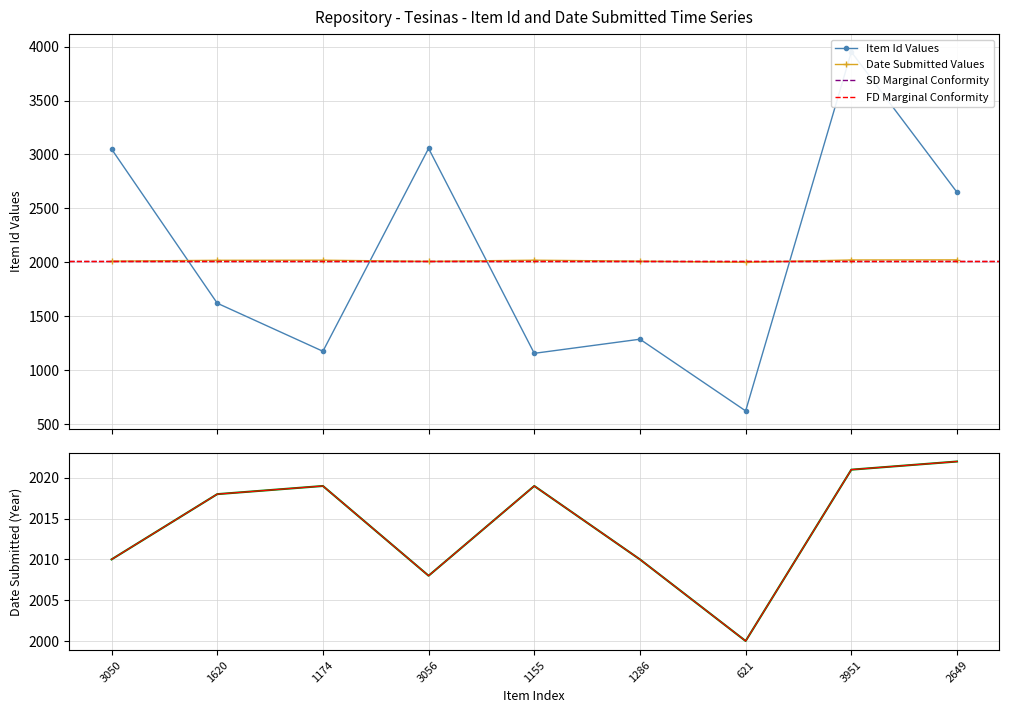

What is the total value across all series at 2649?

4671